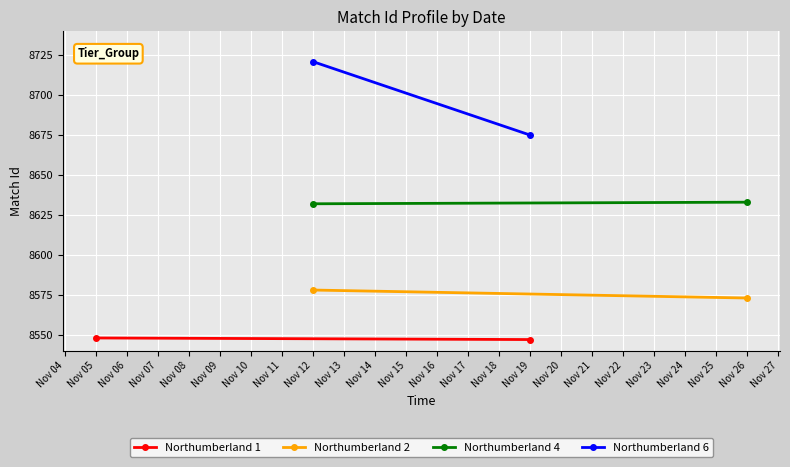

How many series are shown in this chart?

4